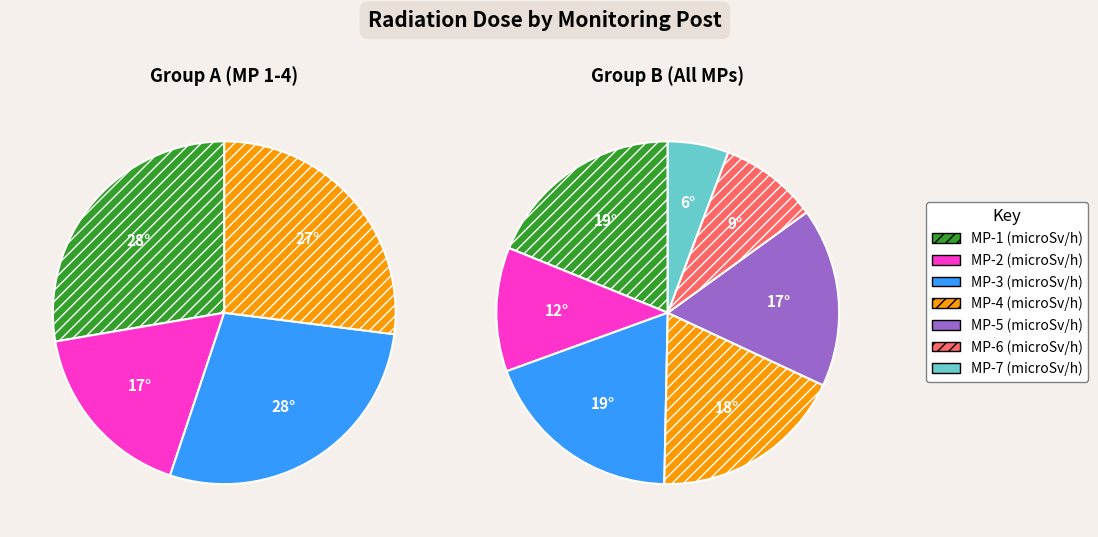

Which category has the biggest portion of the pie?

MP-3(microSv/h)